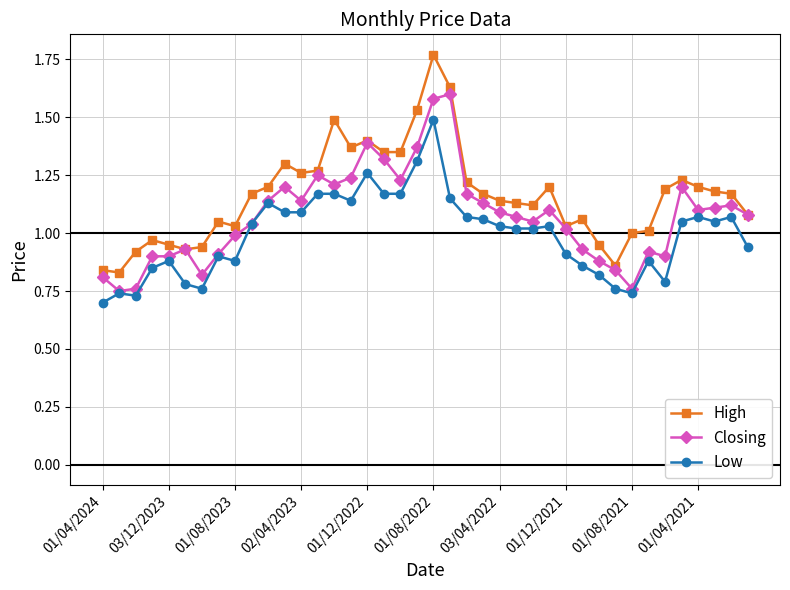

True or false: High and Low cross at least once.

False